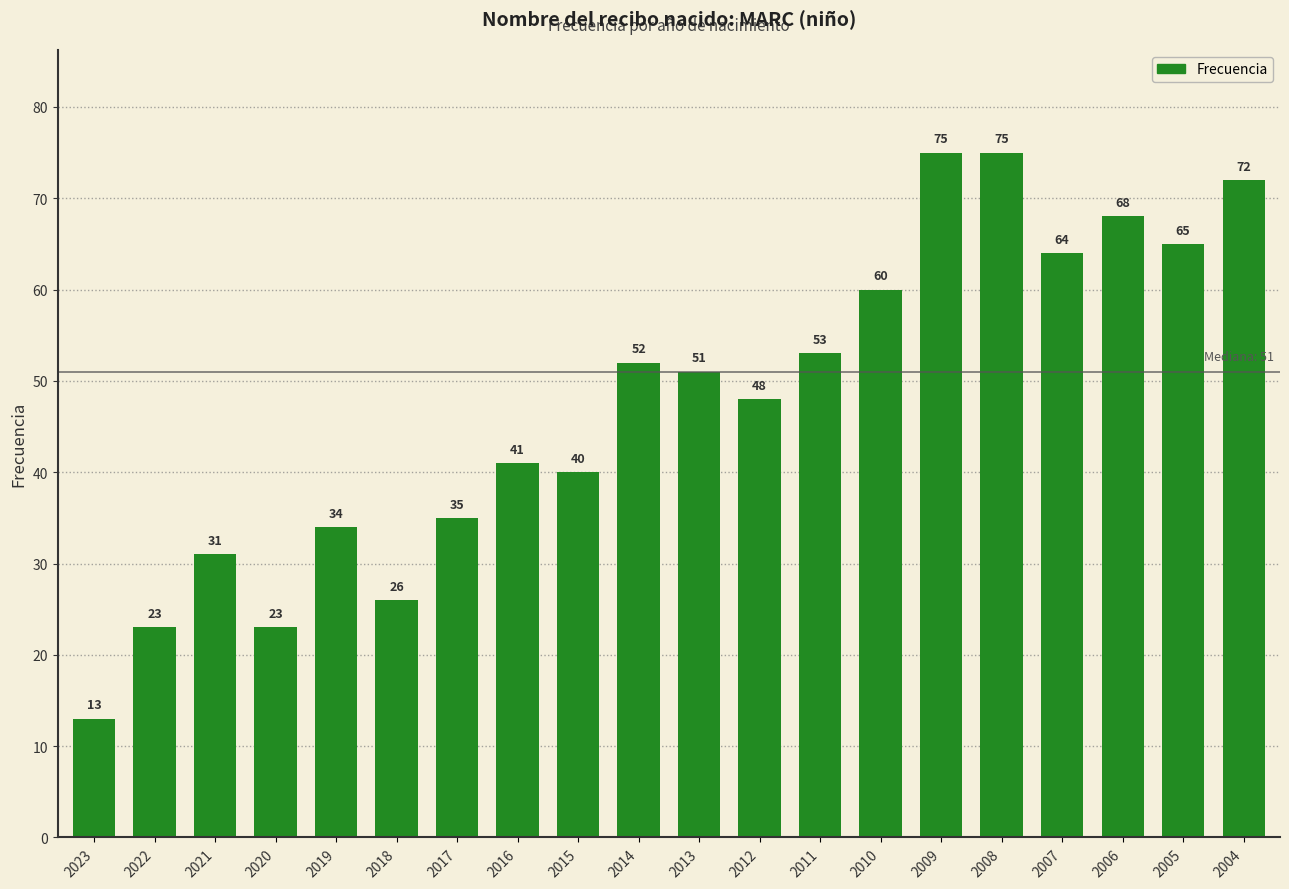

Where does the data first go above 51?

2014